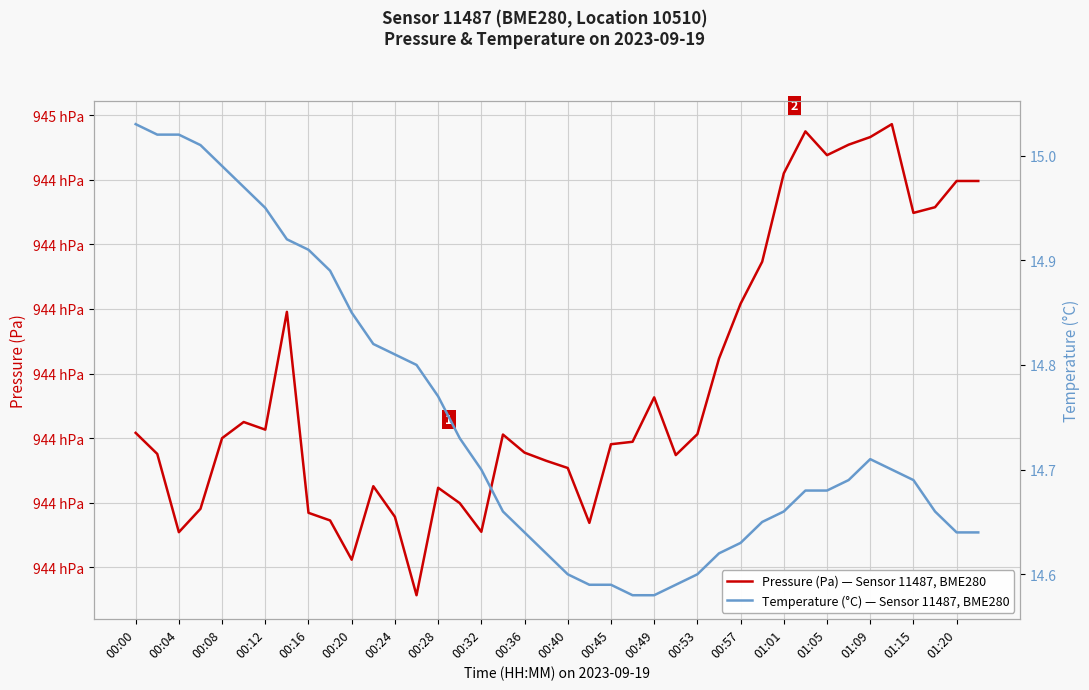

Reading left to right, list all the values displayed in this chart.

Pressure (Pa) — Sensor 11487, BME280: 94430.4	94428.8	94422.7	94424.5	94430.0	94431.2	94430.7	94439.8	94424.2	94423.6	94420.6	94426.3	94423.9	94417.8	94426.2	94425.0	94422.8	94430.3	94428.9	94428.2	94427.7	94423.4	94429.5	94429.7	94433.2	94428.7	94430.3	94436.2	94440.4	94443.7	94450.5	94453.8	94451.9	94452.7	94453.3	94454.3	94447.4	94447.9	94449.9	94449.9
Temperature (°C) — Sensor 11487, BME280: 15.0	15.0	15.0	15.0	15.0	15.0	14.9	14.9	14.9	14.9	14.8	14.8	14.8	14.8	14.8	14.7	14.7	14.7	14.6	14.6	14.6	14.6	14.6	14.6	14.6	14.6	14.6	14.6	14.6	14.7	14.7	14.7	14.7	14.7	14.7	14.7	14.7	14.7	14.6	14.6